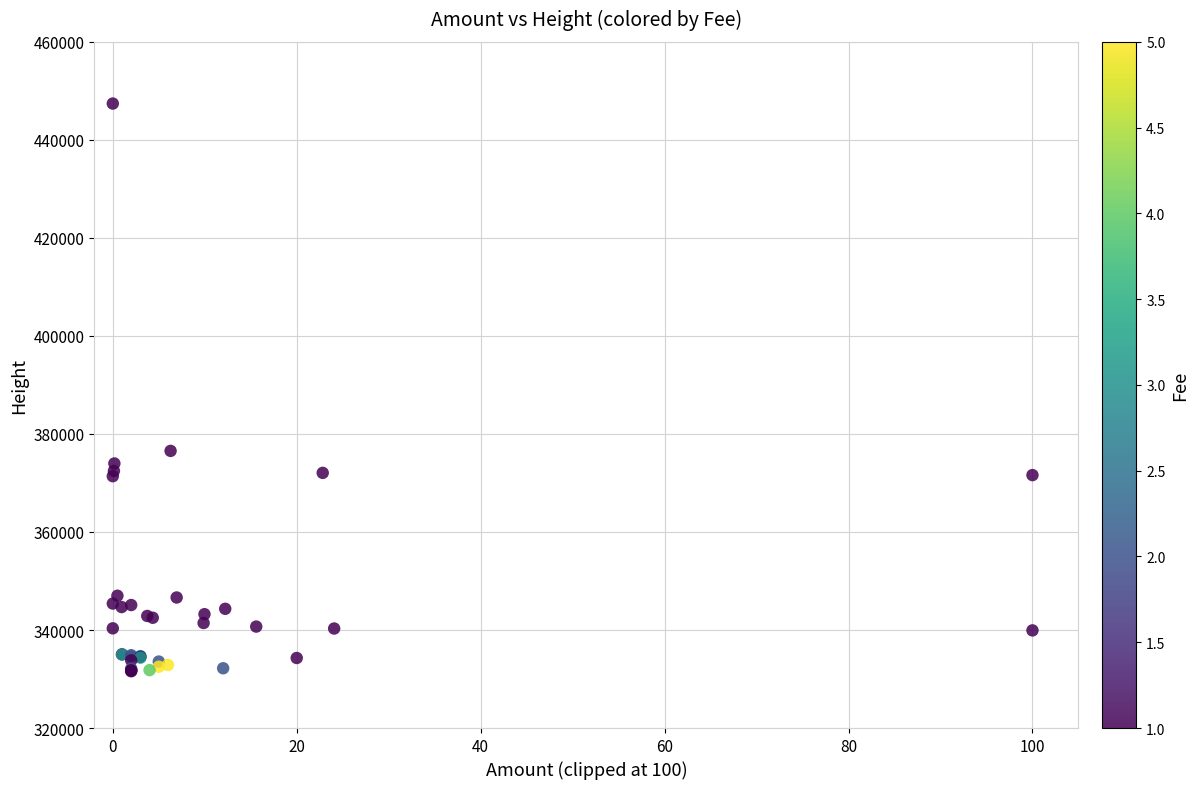

What Y value in the scatter plot is closest to 389497?

376541